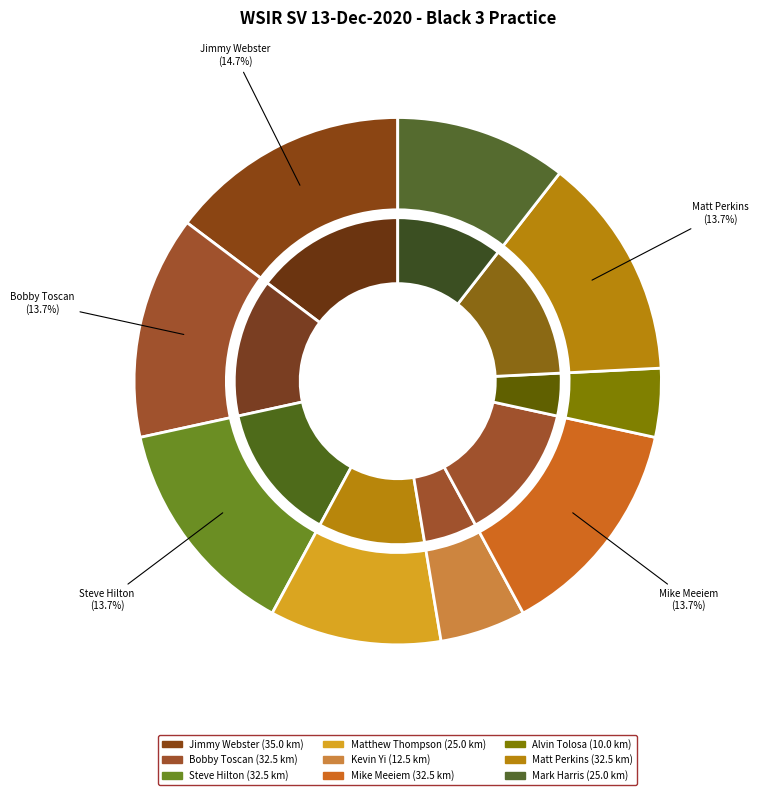

Is there any slice that represents more than half of the pie?

No